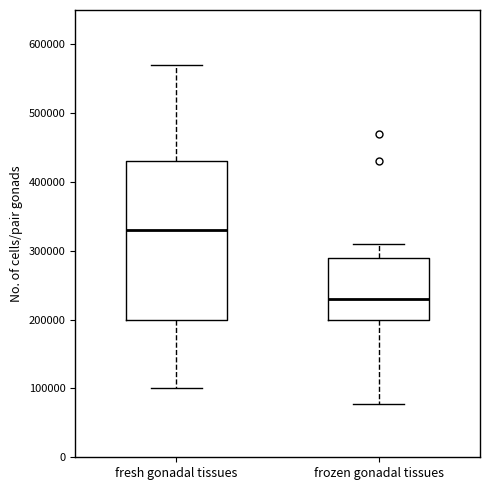

Comparing the boxes themselves (not the whiskers), which one is the tallest?

fresh gonadal tissues